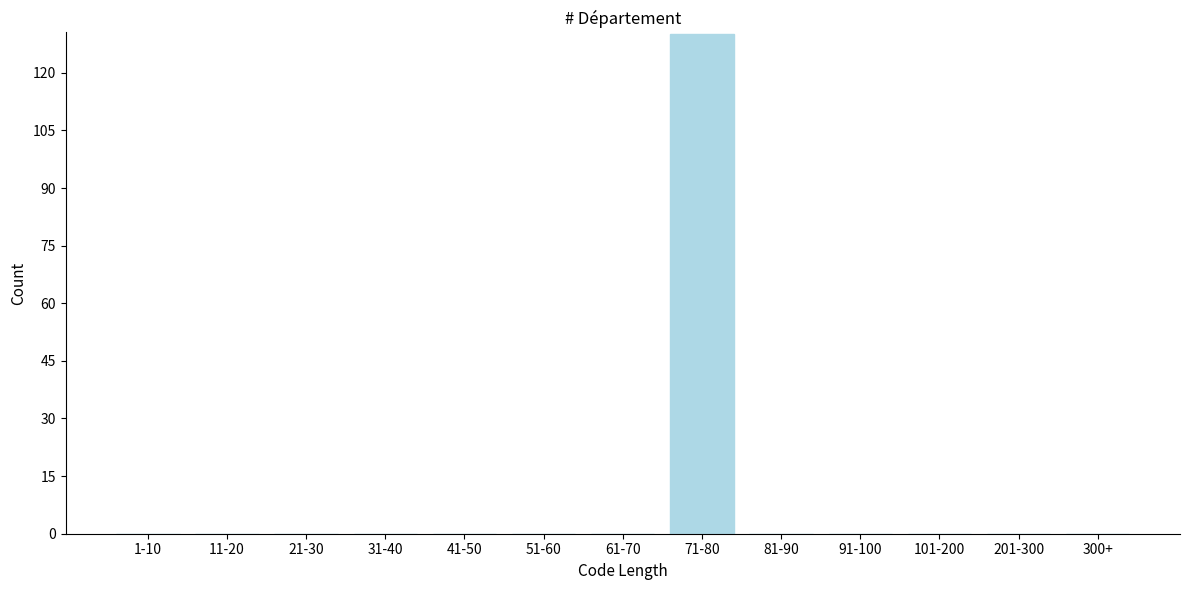

Reading left to right, extract all data points from this chart.

1-10=0	11-20=0	21-30=0	31-40=0	41-50=0	51-60=0	61-70=0	71-80=130	81-90=0	91-100=0	101-200=0	201-300=0	300+=0